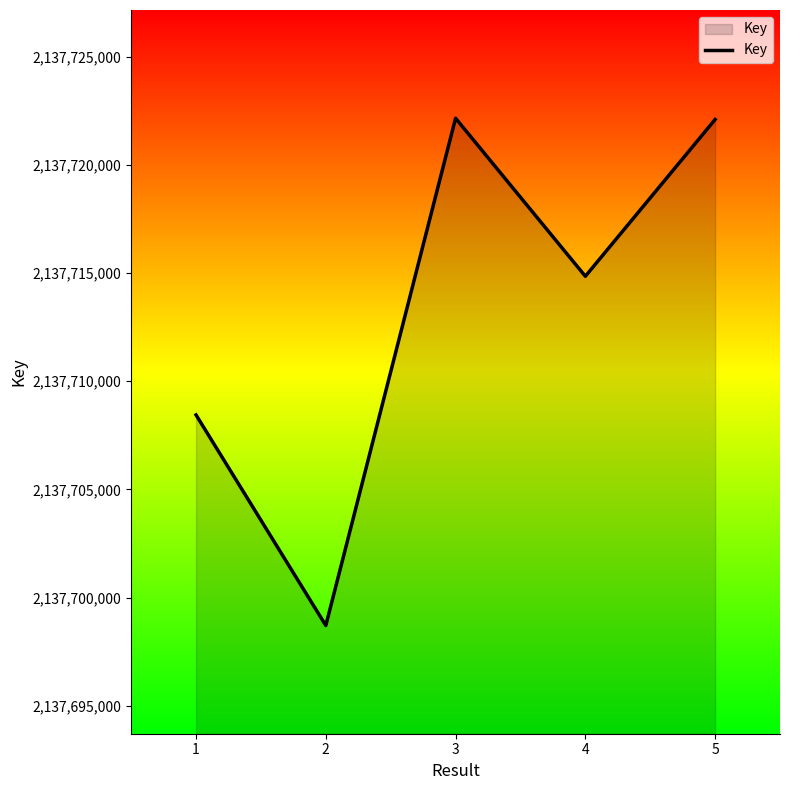

How many interior local peaks (higher than both neighbors) does the data have?

1